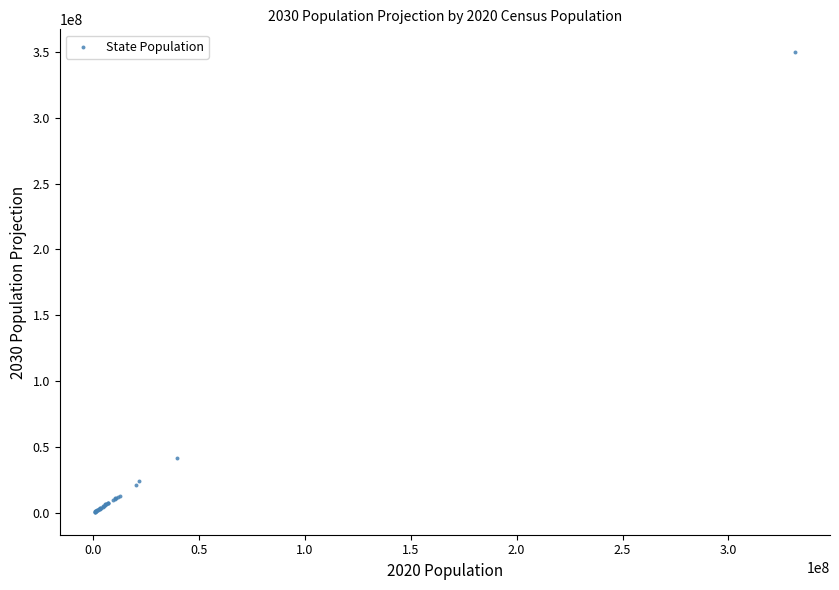

What Y value in the scatter plot is closest to 175223501?

41321454.4